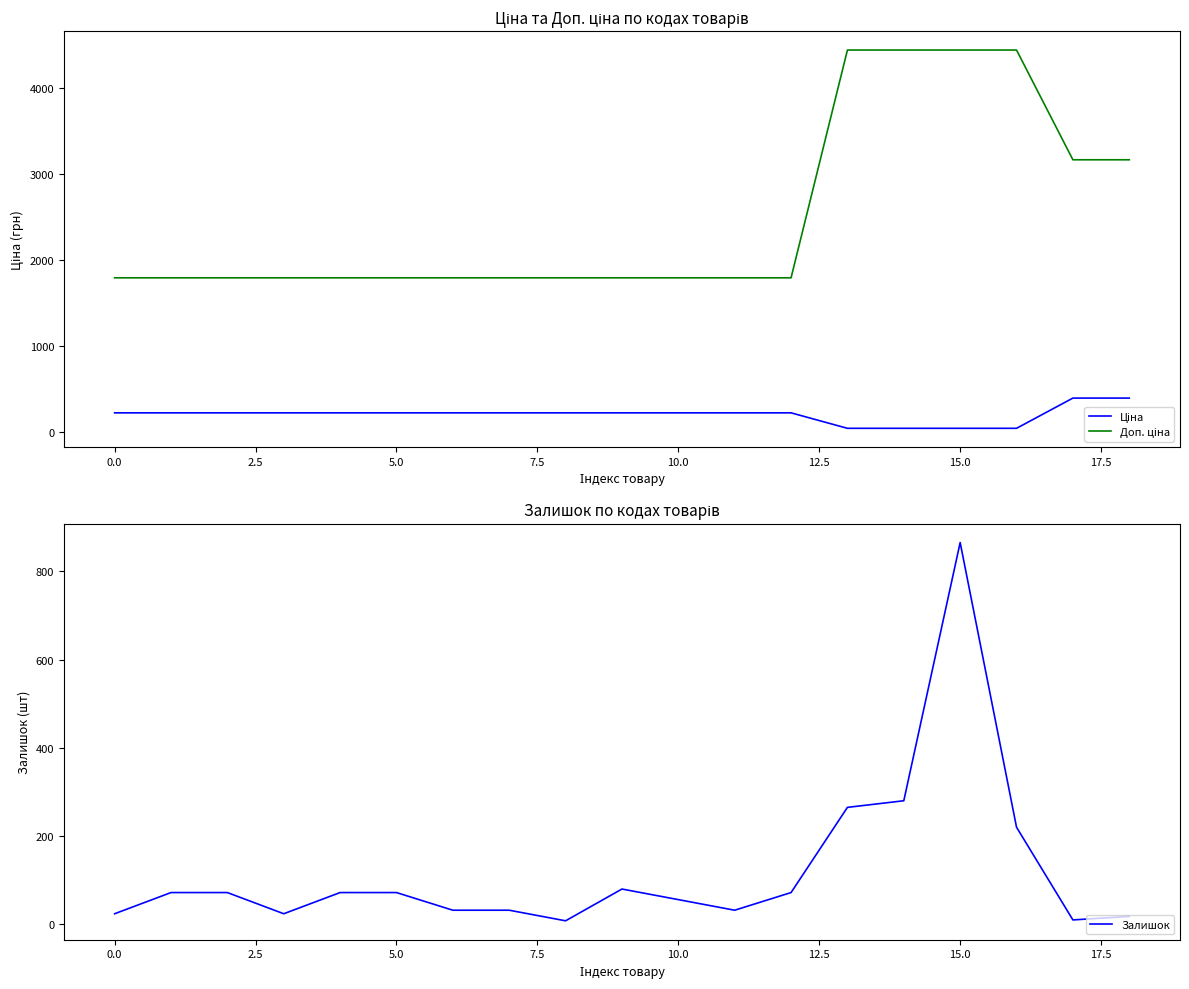

Reading left to right, what are all the values shown in this chart?

Ціна: 224.1	224.1	224.1	224.1	224.1	224.1	224.1	224.1	224.1	224.1	224.1	224.1	224.1	44.4	44.4	44.4	44.4	395.4	395.4
Доп. ціна: 1792.4	1792.4	1792.4	1792.4	1792.4	1792.4	1792.4	1792.4	1792.4	1792.4	1792.4	1792.4	1792.4	4438.0	4438.0	4438.0	4438.0	3163.4	3163.4
Залишок: 24.0	72.0	72.0	24.0	72.0	72.0	32.0	32.0	8.0	80.0	56.0	32.0	72.0	265.0	280.0	865.0	220.0	10.0	18.0